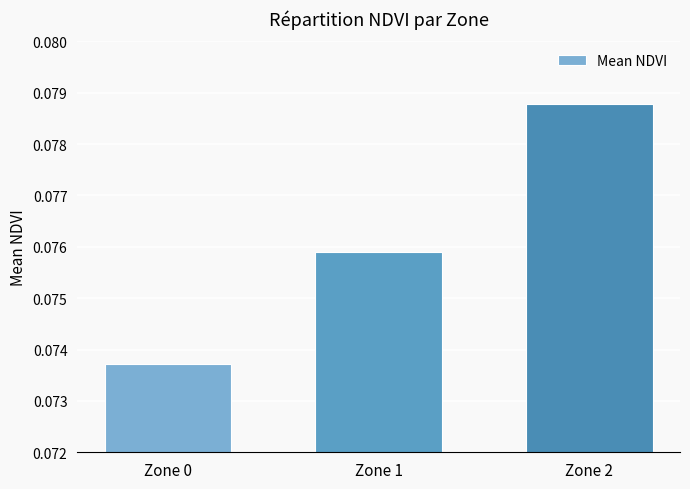

The value at Zone 2 is 0.0. True or false?

False